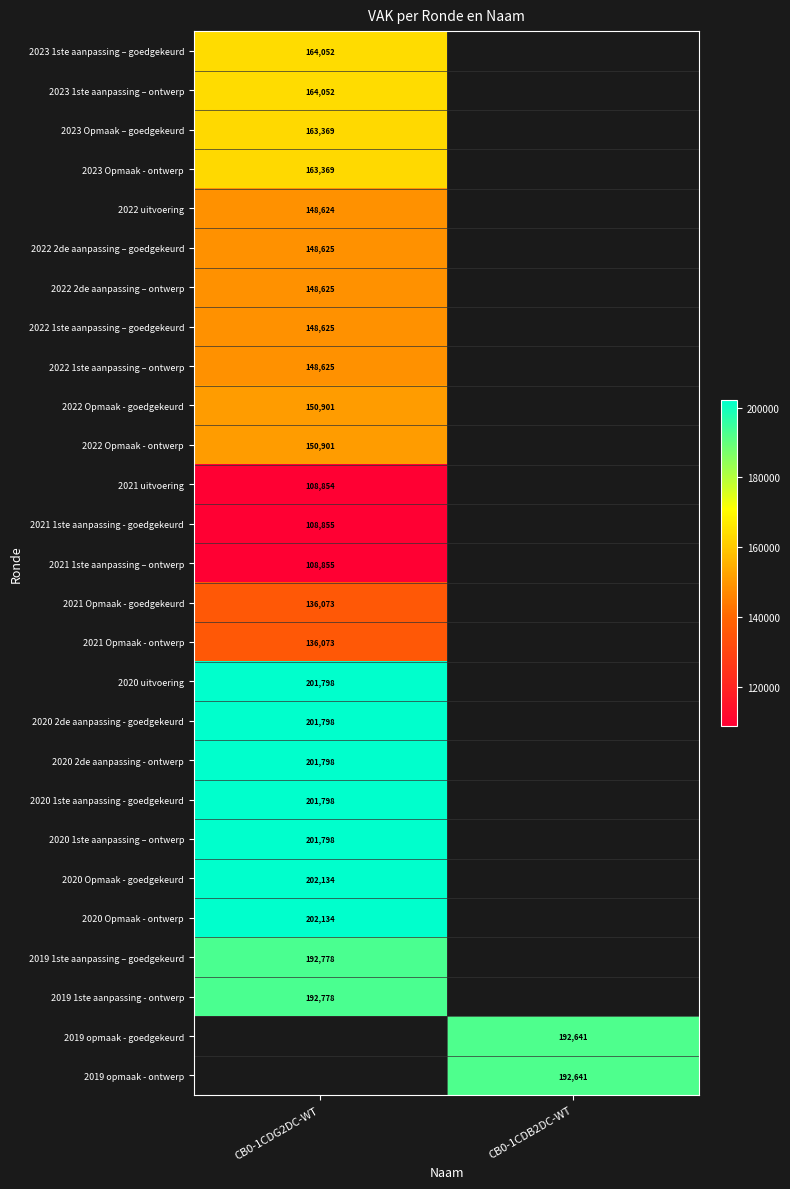

Is it true that 2019 opmaak - goedgekeurd equals 192641 at CB0-1CDB2DC-WT?

True